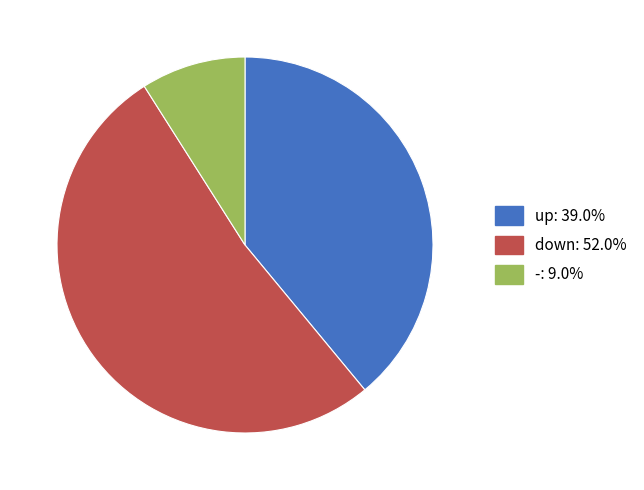

The down slice represents 9% of the pie. True or false?

False